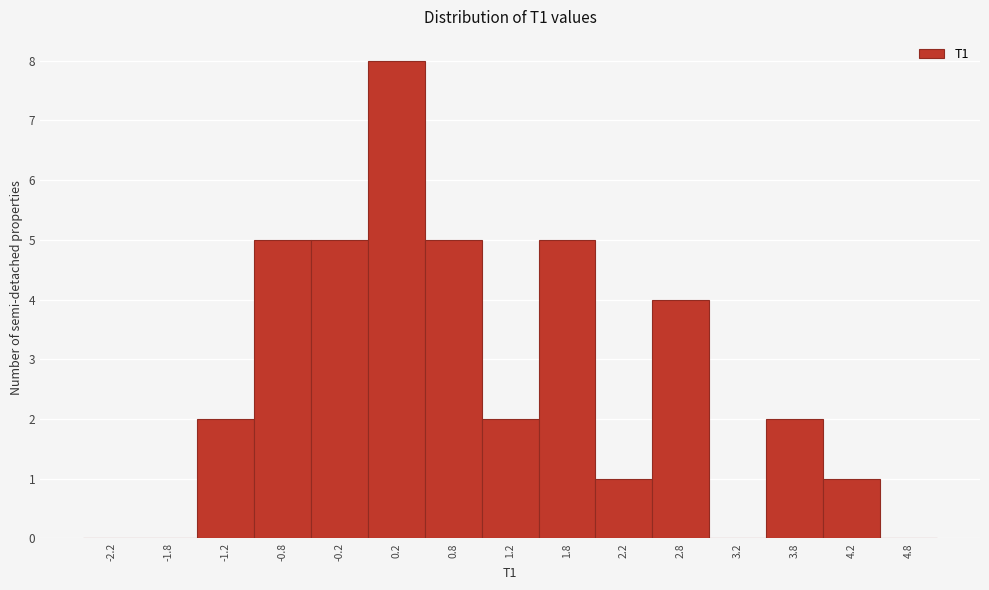

Reading right to left, list all the values displayed in this chart.

4.8=0	4.2=1	3.8=2	3.2=0	2.8=4	2.2=1	1.8=5	1.2=2	0.8=5	0.2=8	-0.2=5	-0.8=5	-1.2=2	-1.8=0	-2.2=0